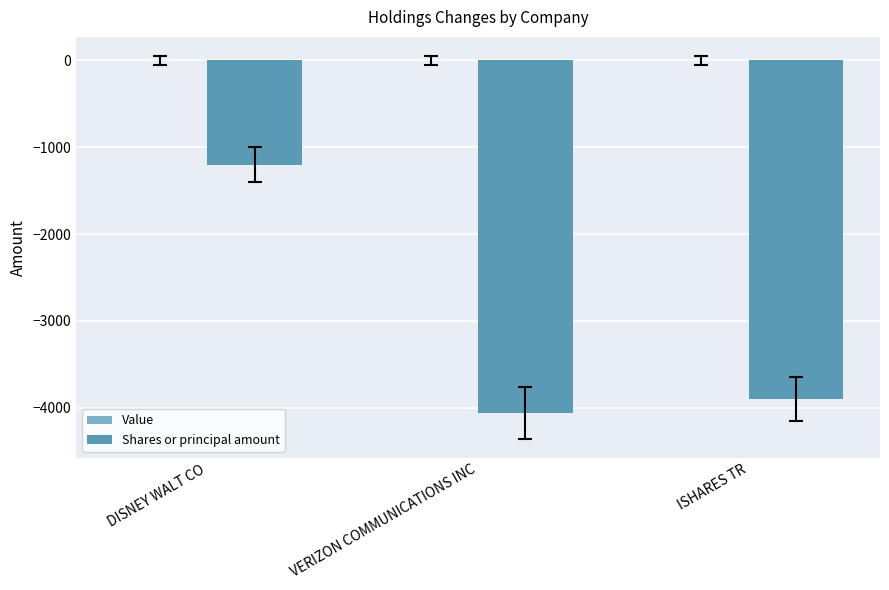

Reading left to right, transcribe all the data shown in this chart.

-1200	-4054	-3897